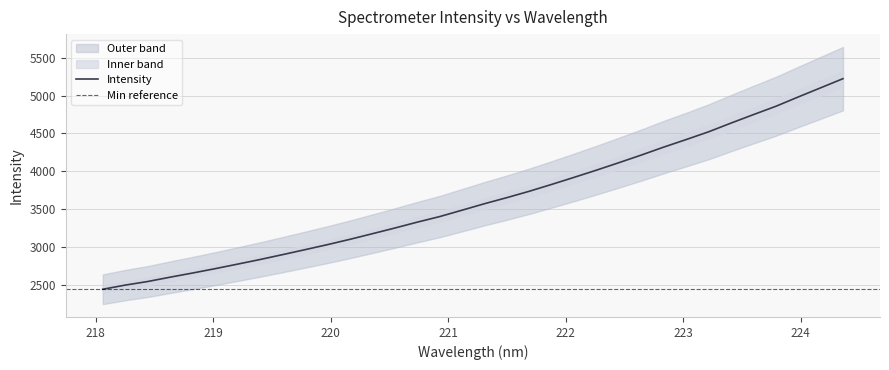

How many distinct data groups are displayed?

1